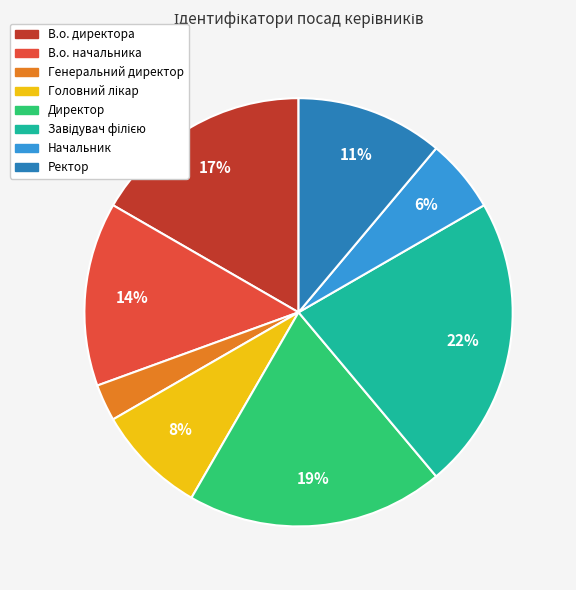

To the nearest percent, what percentage of the pie is Директор?

19%